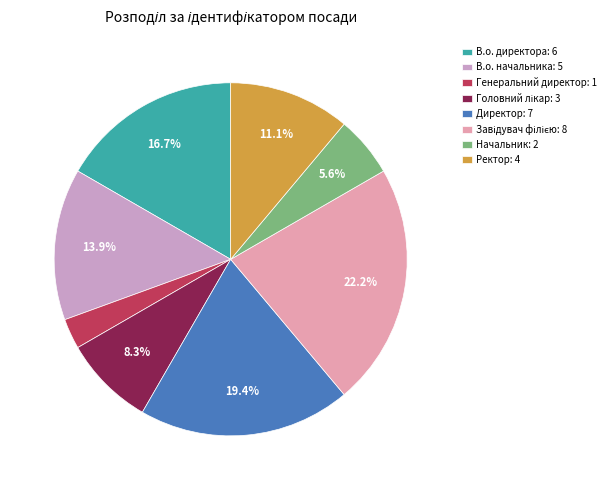

True or false: В.о. начальника accounts for 14% of the total.

True